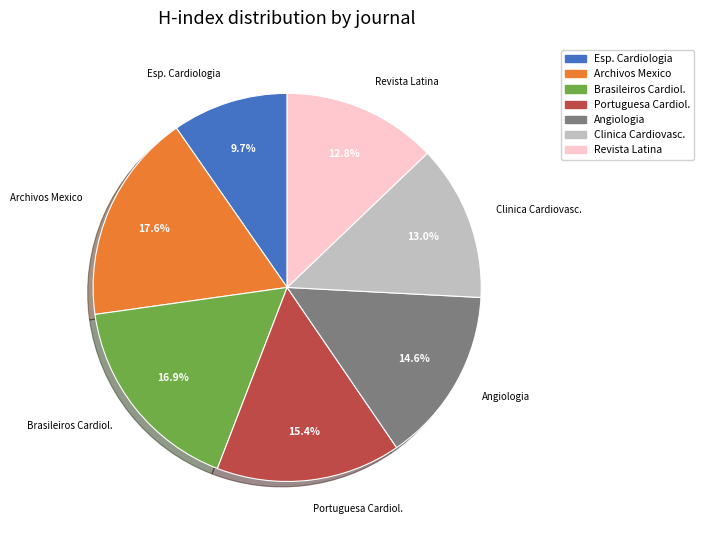

What is the smallest slice in the pie chart?

Esp. Cardiologia